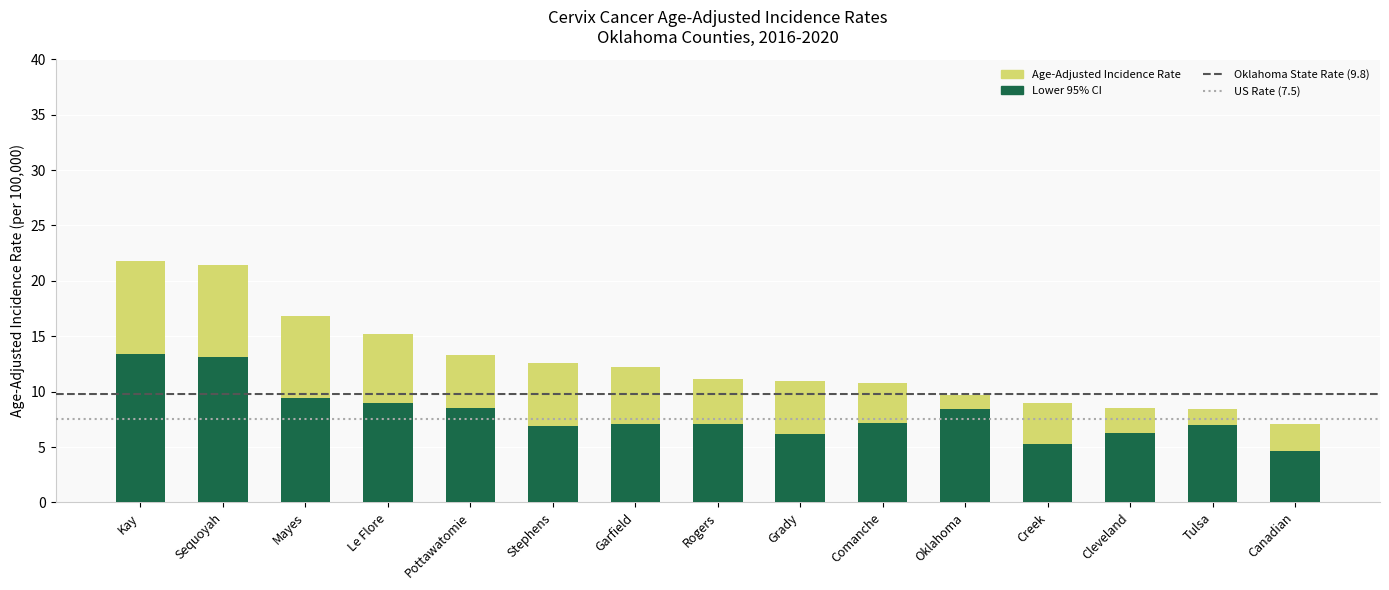

What is the total value across all series at Tulsa?

15.4